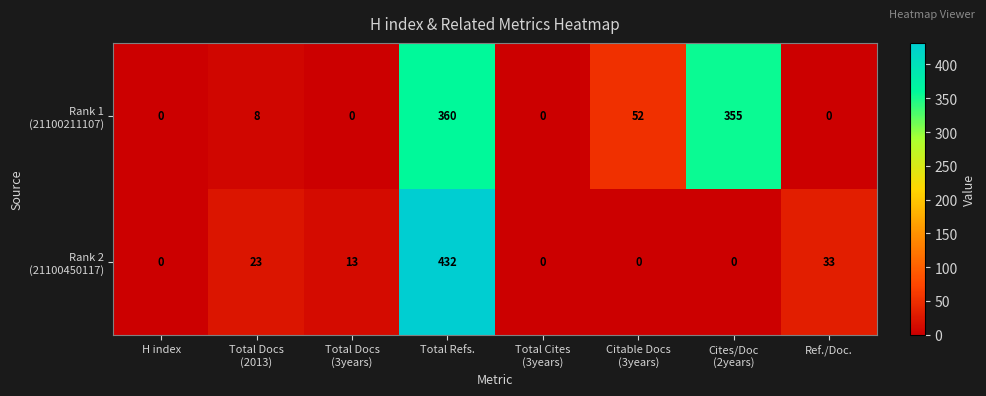

What is the difference between the highest and lowest values at Total Refs.?

72